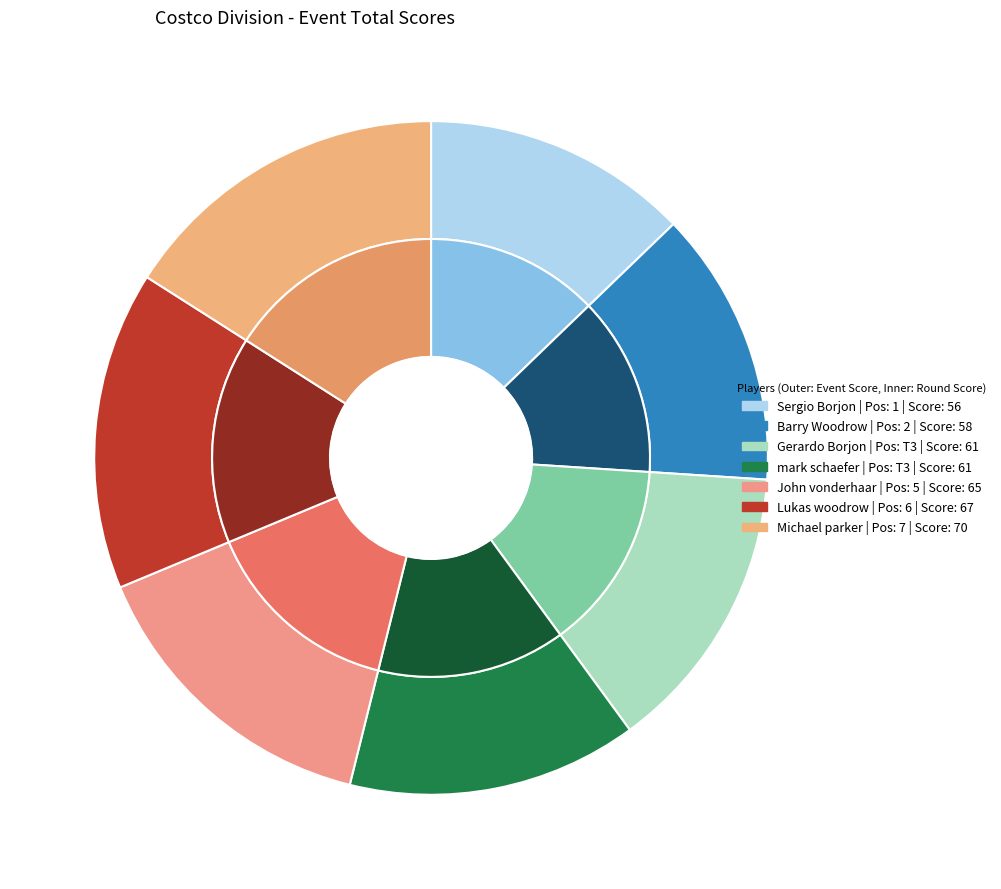

How much of the chart is everything except Sergio Borjon?

87.2%